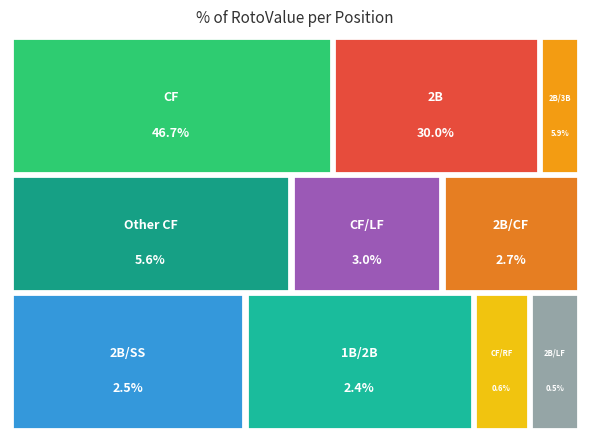

Is 2B/3B the majority of the pie?

No